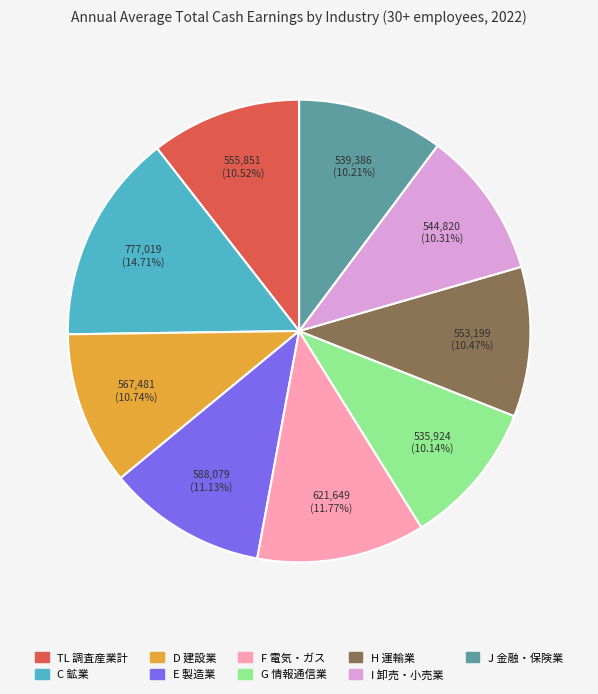

Is there any slice that represents more than half of the pie?

No